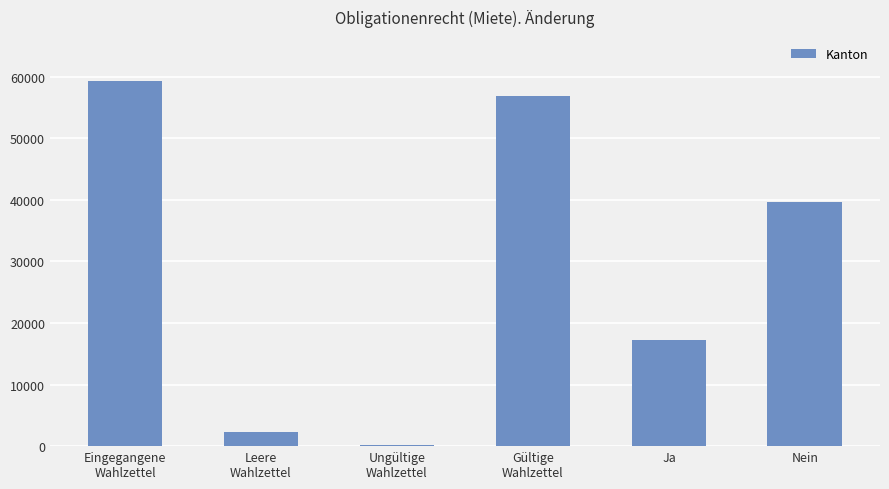

What is the label of the 1st bar from the right?

Nein